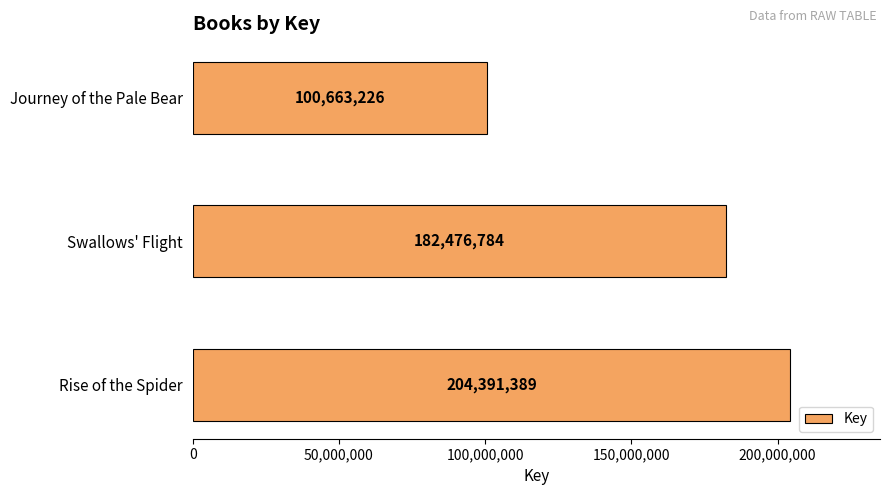

How many values are between 100663226 and 204391389?

3